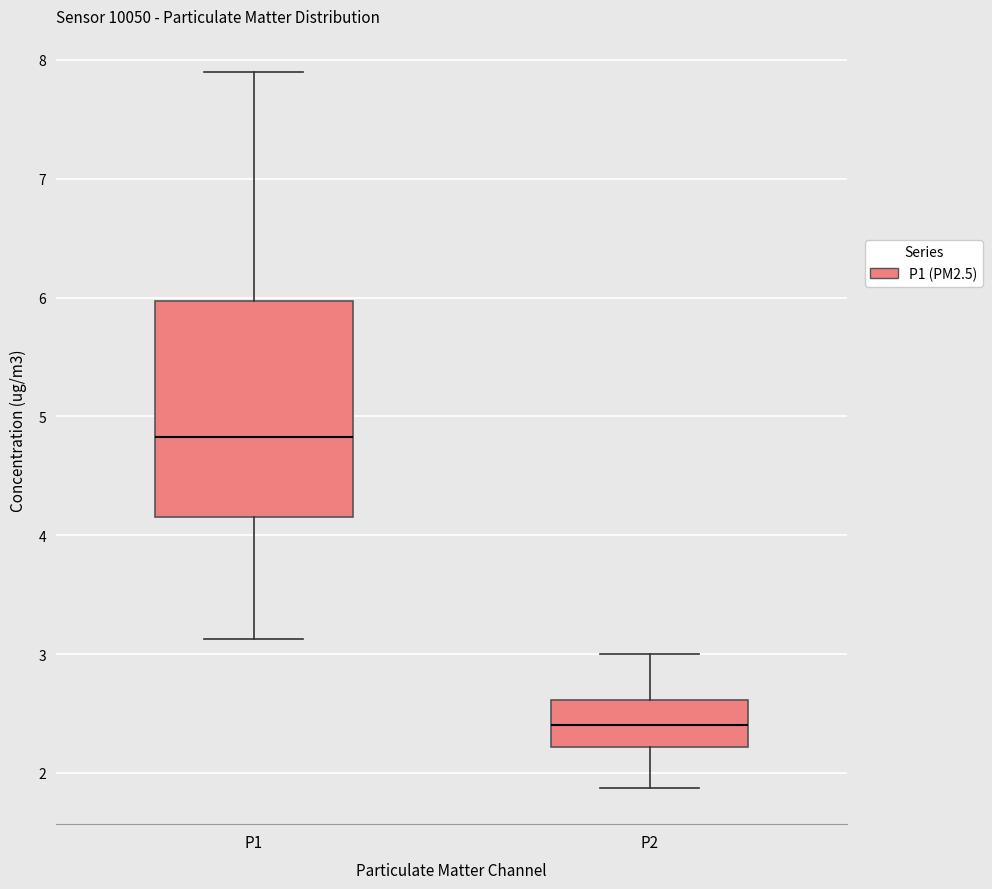

Where does the median line of the box for P1 sit on the y-axis? The values are not printed on the chart, so give them approximately, as read against the axis.

4.8